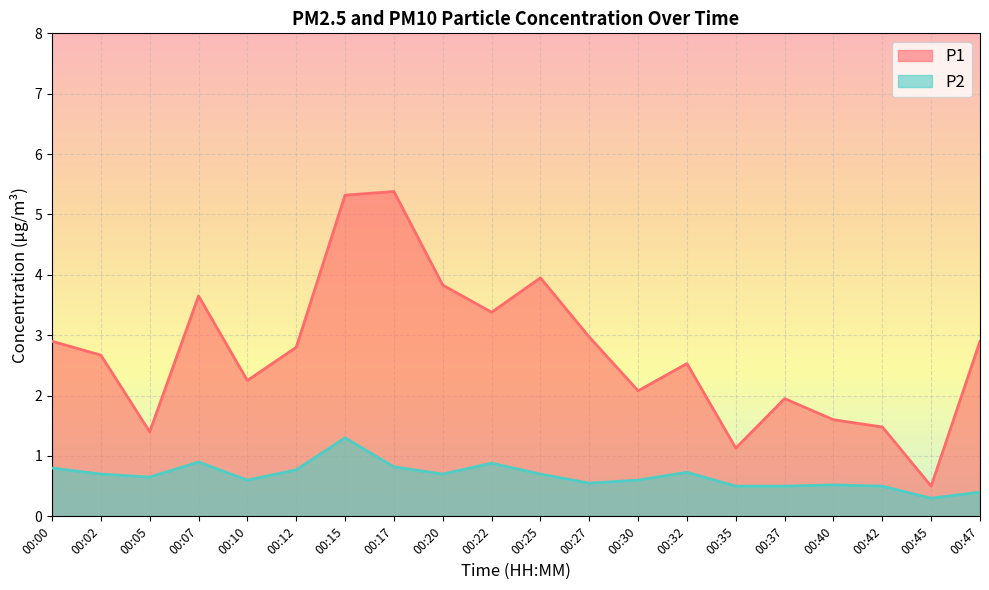

True or false: P2 and P1 cross at least once.

False